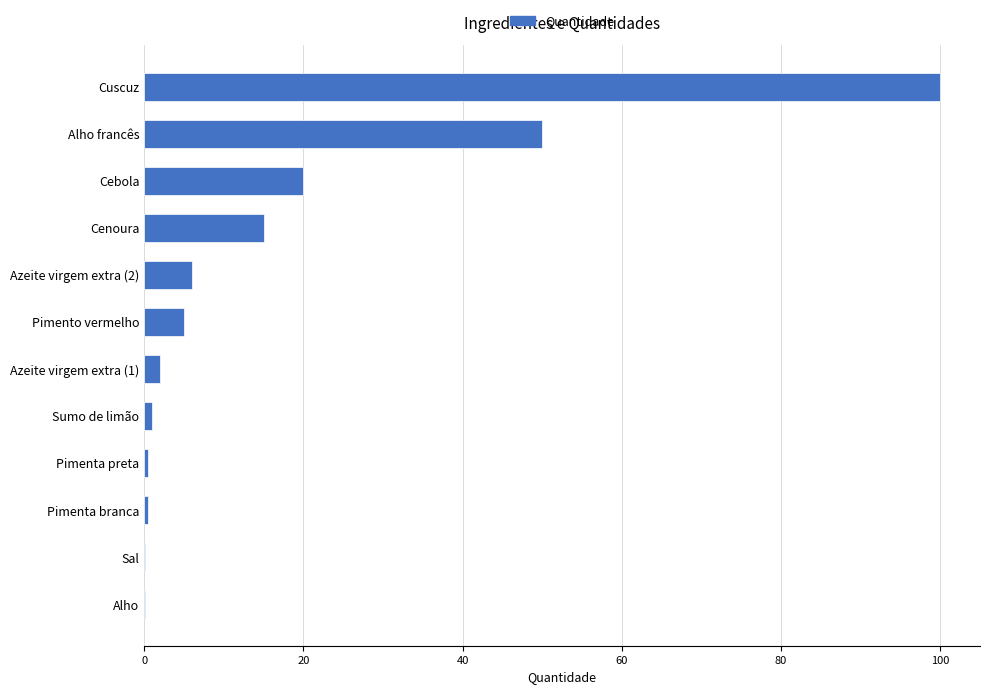

Which label corresponds to the largest value in the chart?

Cuscuz